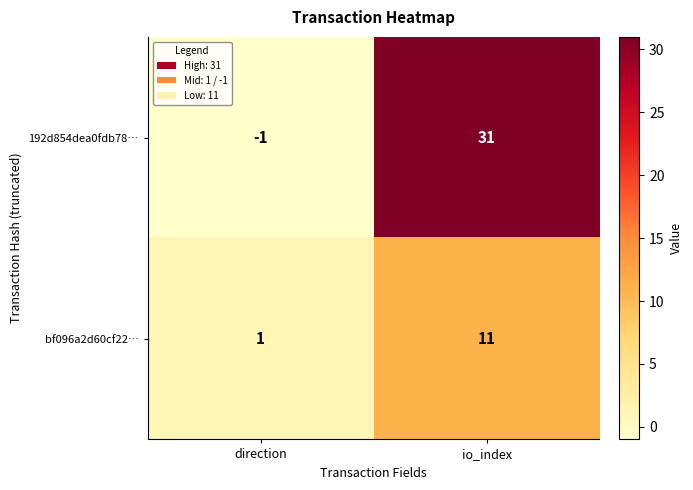

What is the difference between the maximum and minimum values in the bf096a2d60cf22… series?

10